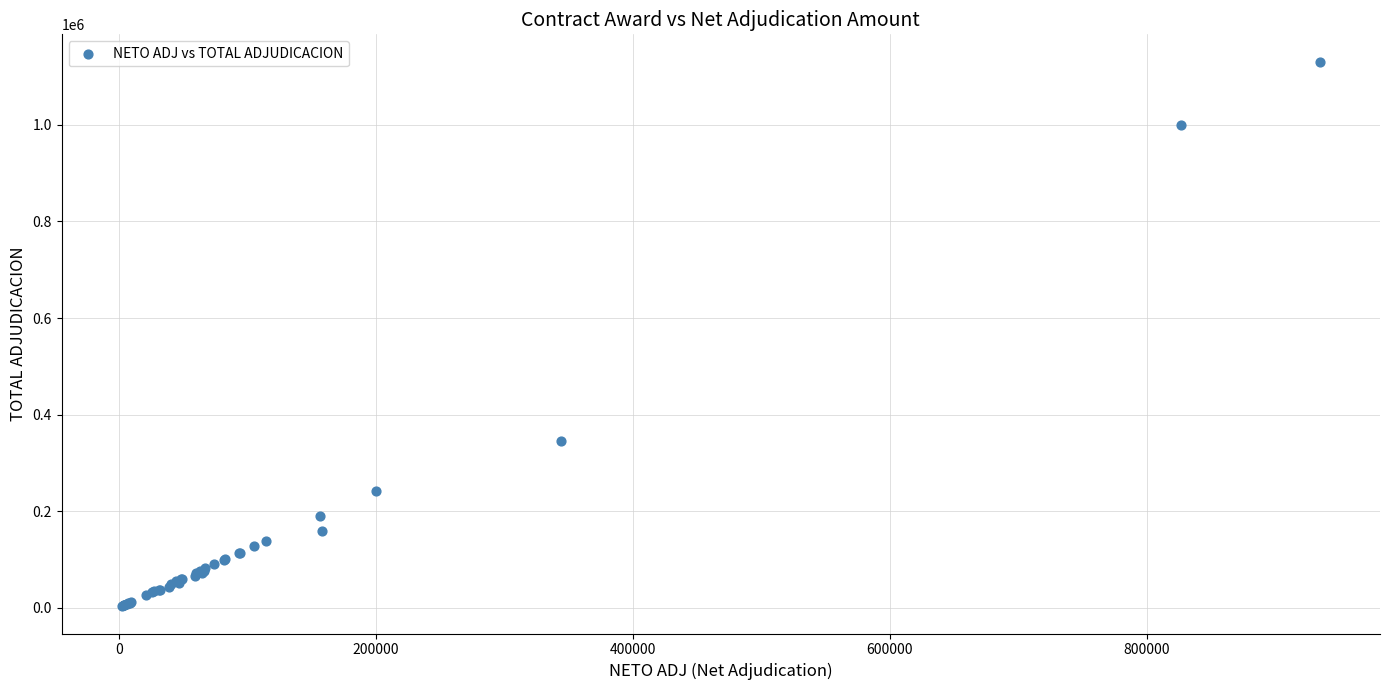

What Y value in the scatter plot is closest to 567014?

344366.0